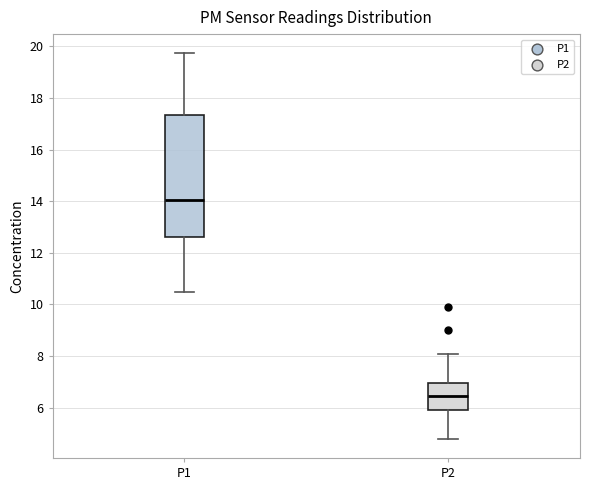

Where does the upper whisker of the box for P1 end on the y-axis? The values are not printed on the chart, so give them approximately, as read against the axis.

19.8